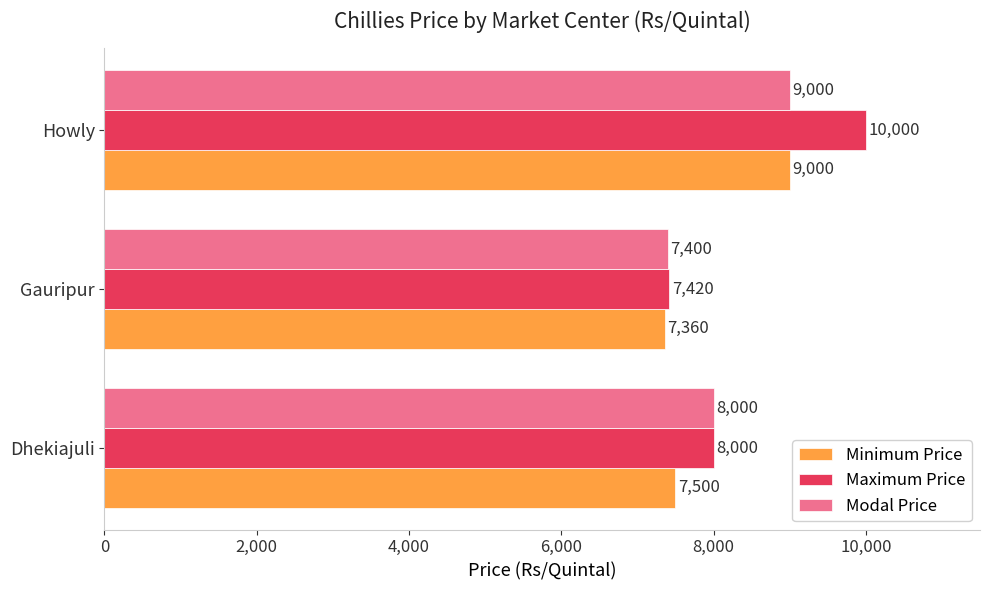

Rank the categories by Modal Price value from highest to lowest.

Howly, Dhekiajuli, Gauripur